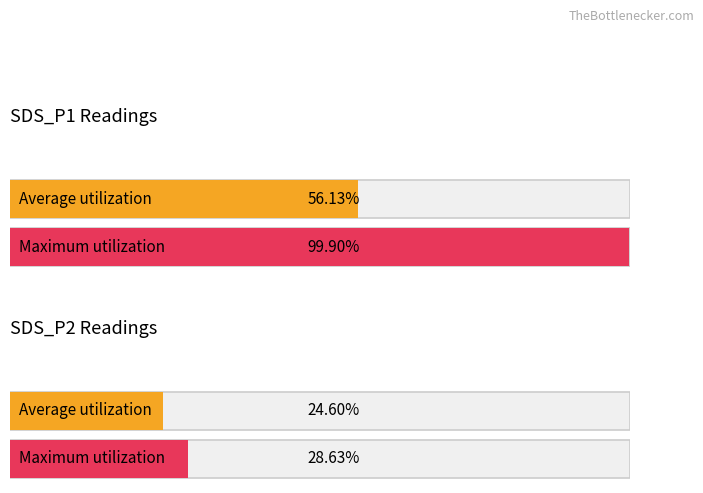

The Average utilization series shows 62.9 at 10. True or false?

False